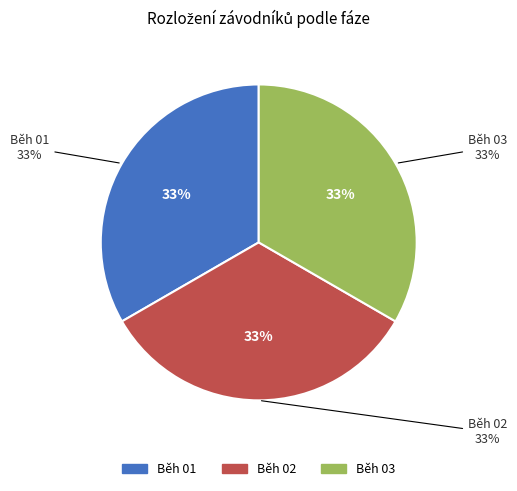

Is there any slice that represents more than half of the pie?

No